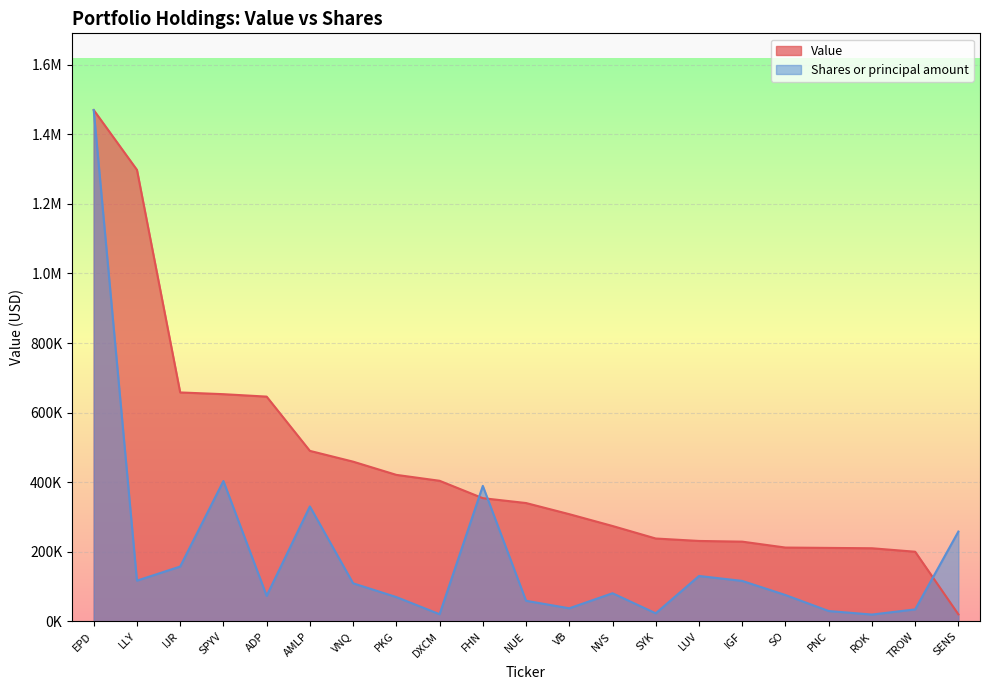

True or false: Value has more than 1 points higher than both neighbors.

False